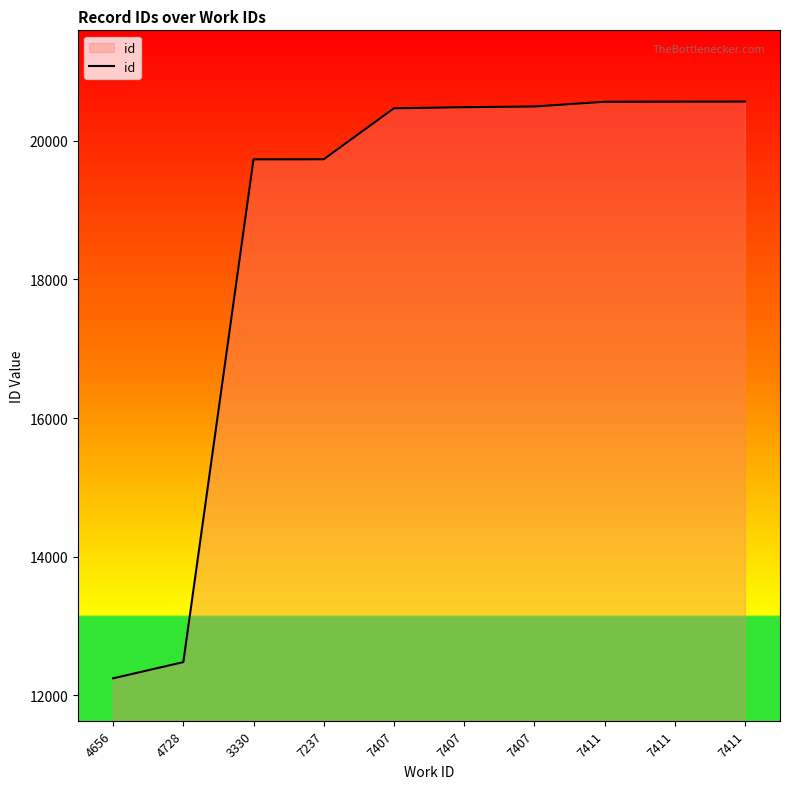

How many series are shown in this chart?

1